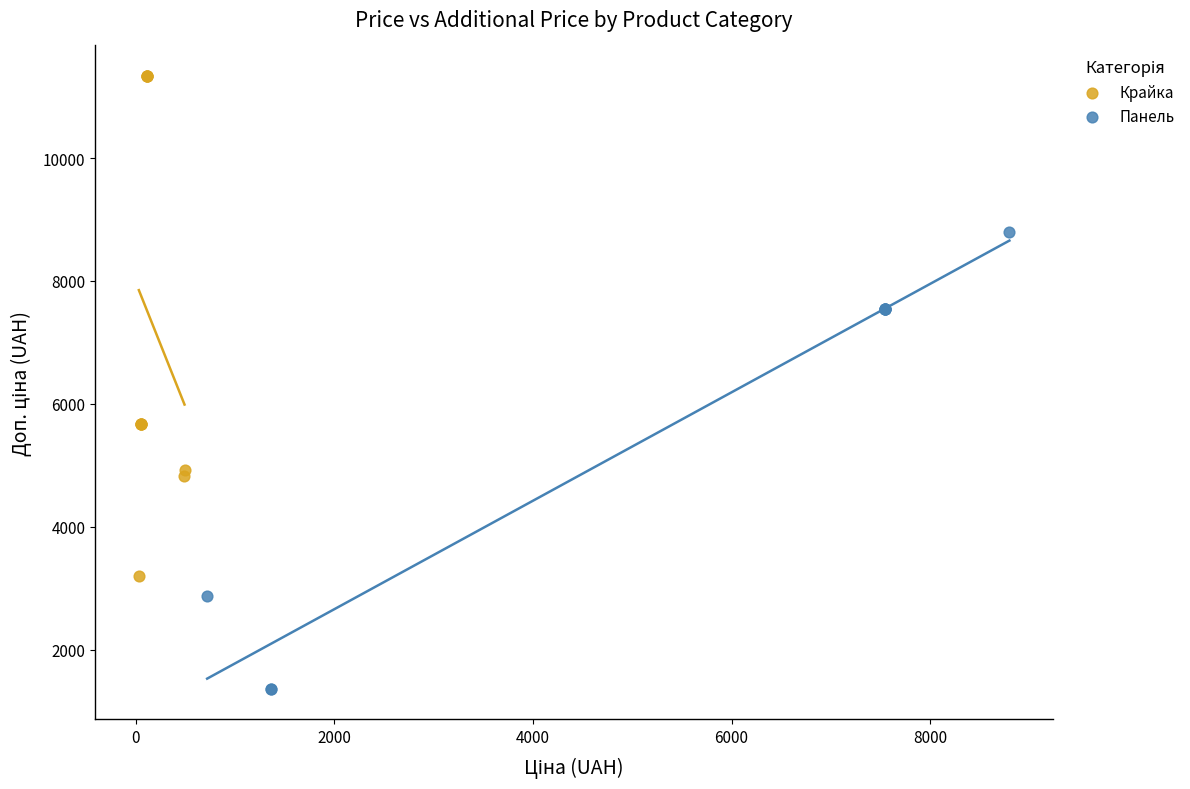

Which series reaches the minimum Y coordinate?

Панель